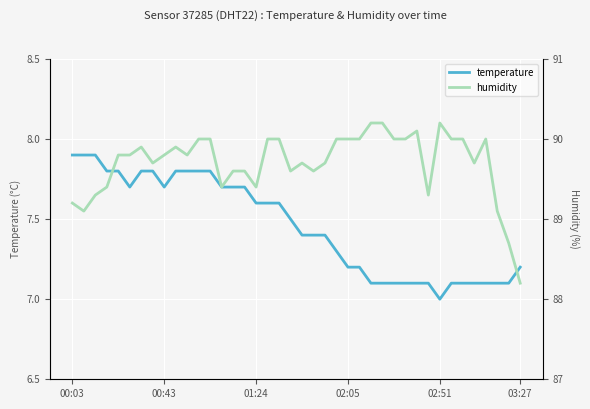

What is the value of the temperature point at the 14th from the left?

7.7